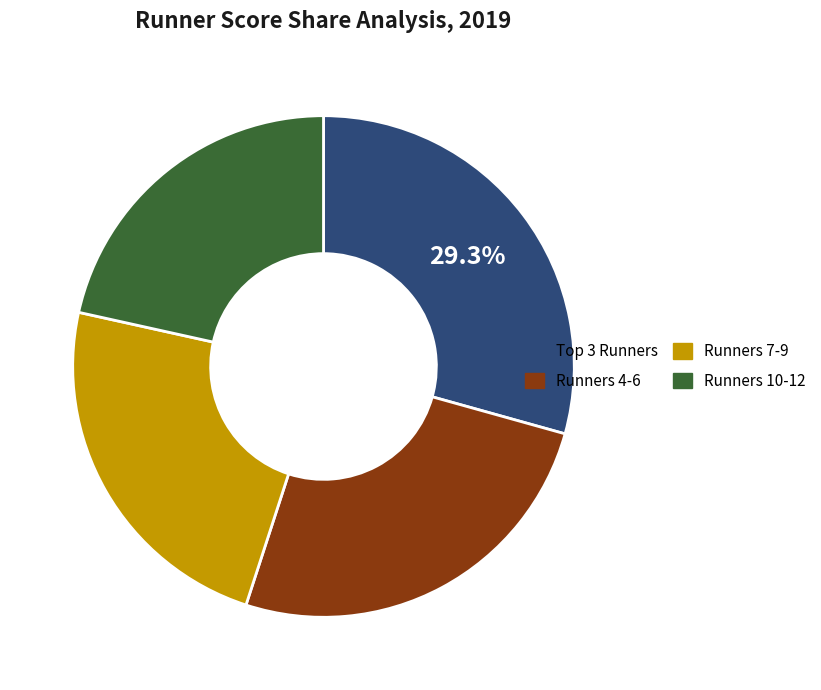

Does any single category account for the majority?

No